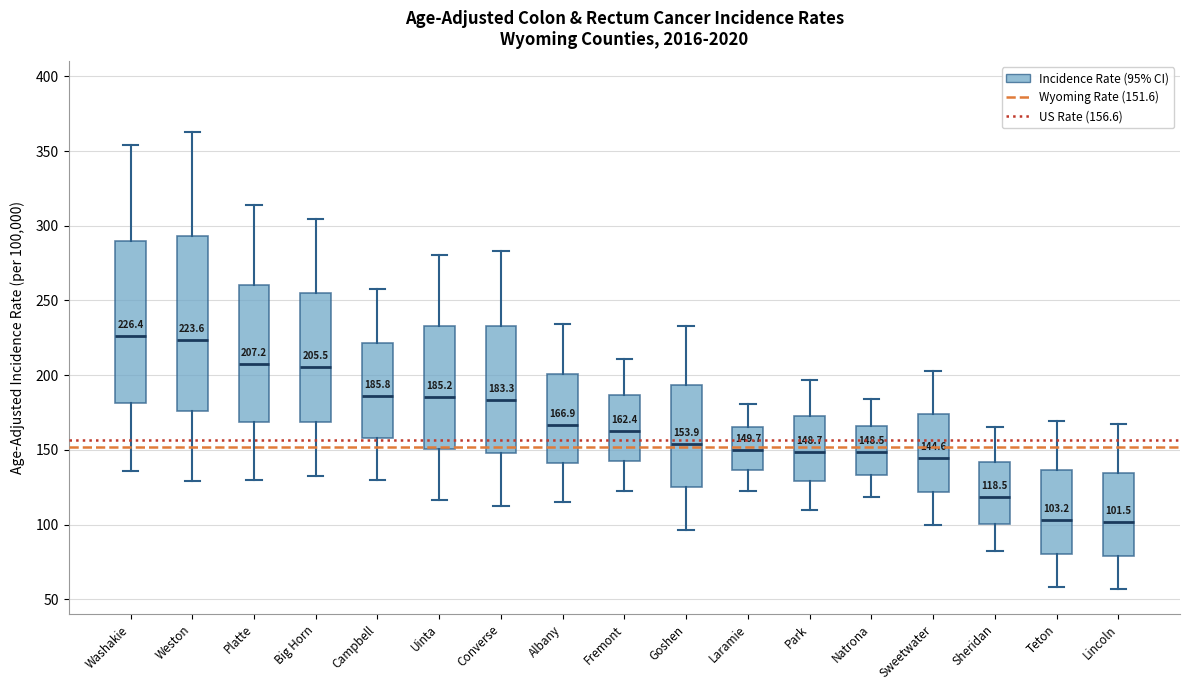

Which box is the tallest, from its lower edge to its upper edge?

Weston